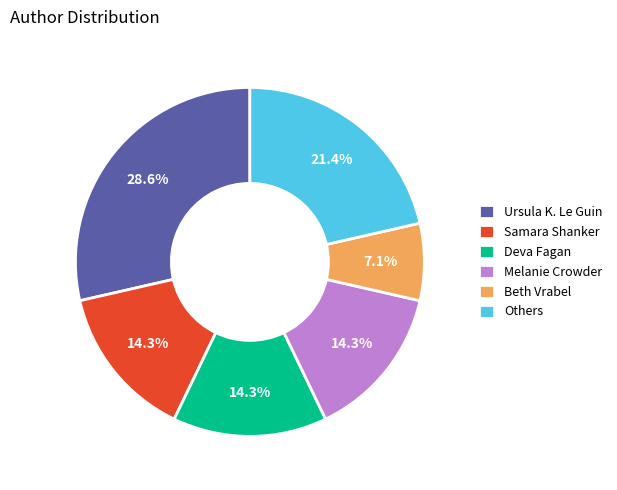

Which category has the biggest portion of the pie?

Ursula K. Le Guin